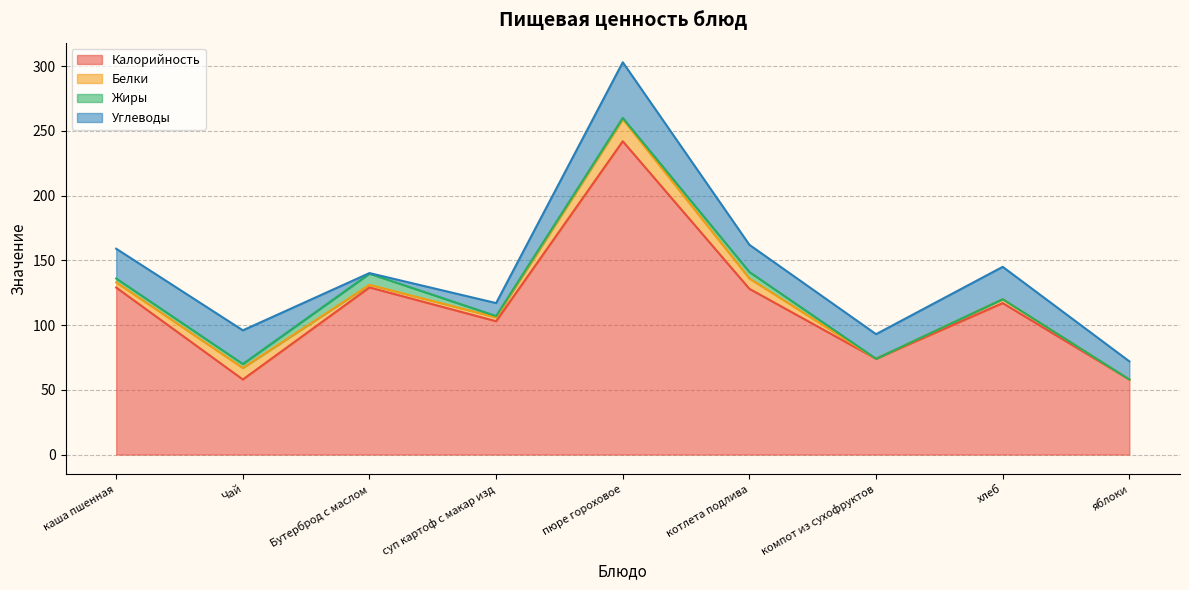

True or false: Белки and Калорийность intersect in this chart.

False